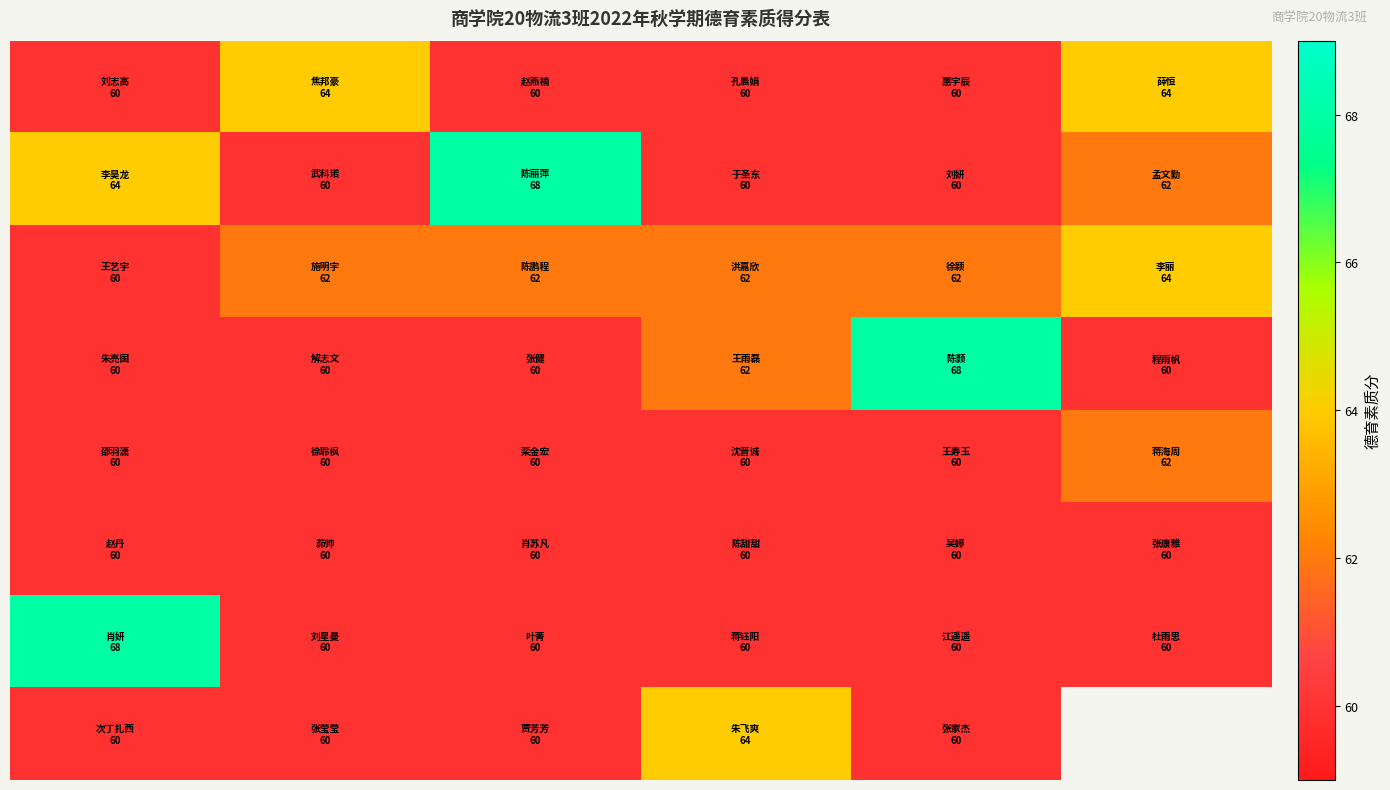

Between 2 and 4, which is larger?

2